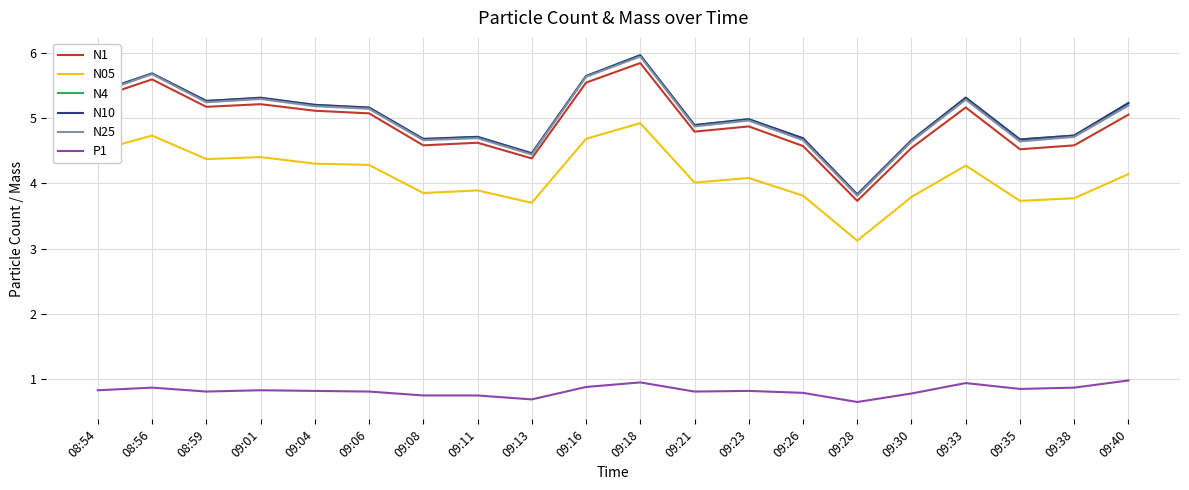

What is the maximum value for N25?

5.9